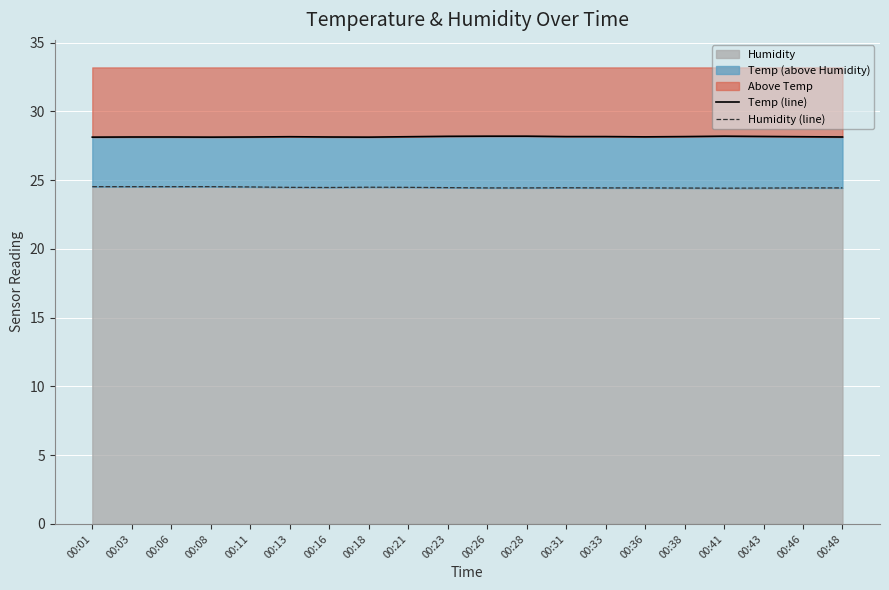

Reading left to right, transcribe all the data shown in this chart.

Temp (line): 28.1	28.1	28.1	28.1	28.1	28.1	28.1	28.1	28.1	28.2	28.2	28.2	28.2	28.2	28.1	28.2	28.2	28.2	28.1	28.1
Humidity (line): 24.5	24.5	24.5	24.5	24.5	24.5	24.5	24.5	24.5	24.4	24.4	24.4	24.4	24.4	24.4	24.4	24.4	24.4	24.4	24.4